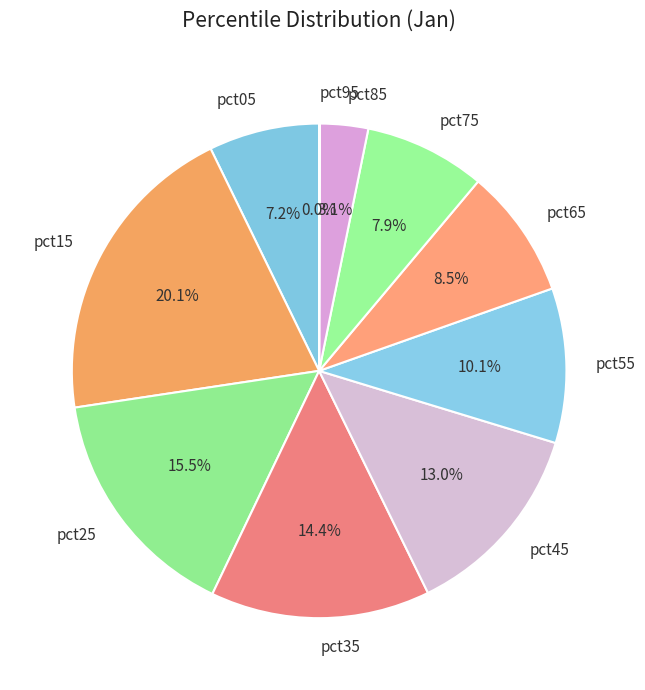

Combined, what portion of the pie is pct55 and pct15?

30.3%